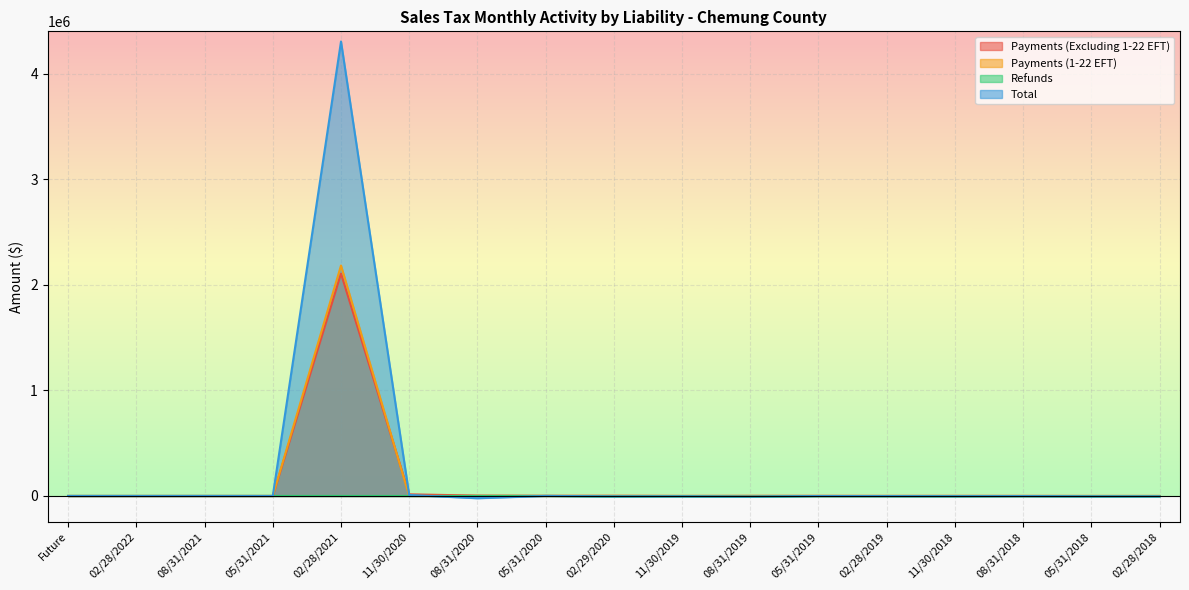

What is the difference between the maximum and minimum values in the Total series?

4325336.1